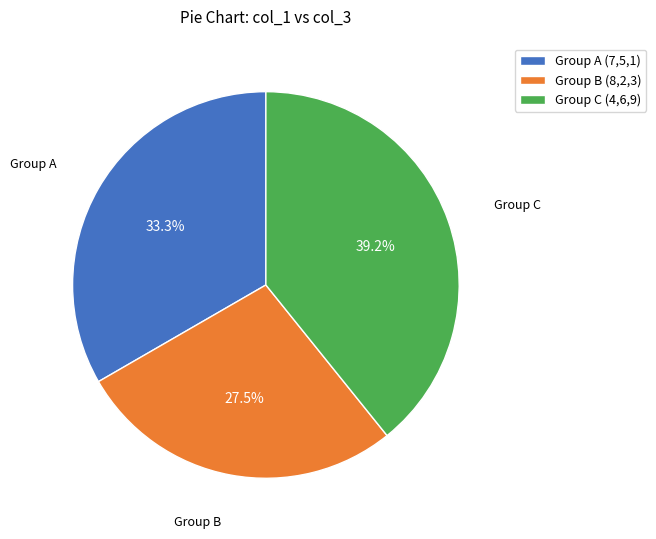

Between Group B (8,2,3) and Group A (7,5,1), which is larger?

Group A (7,5,1)